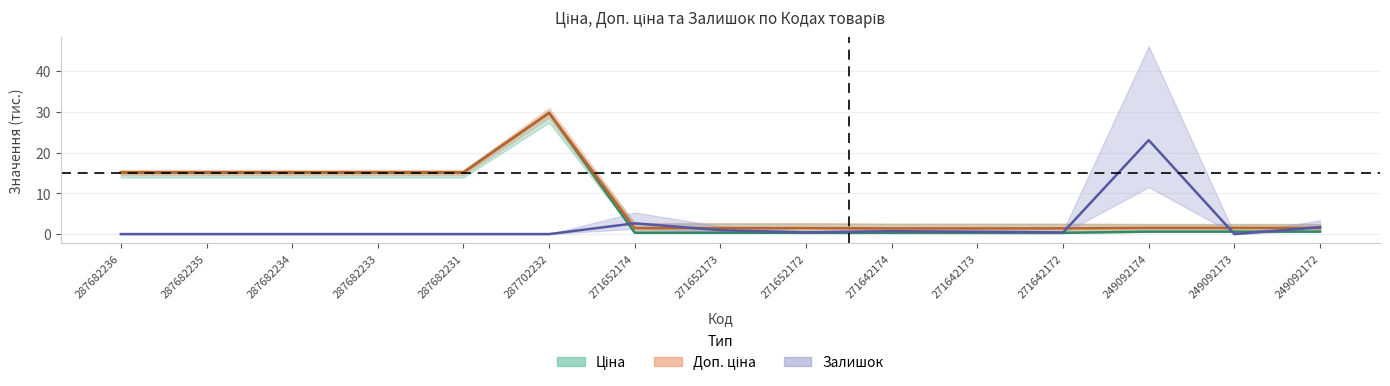

Is it true that Залишок equals 0.3 at 271642173?

False